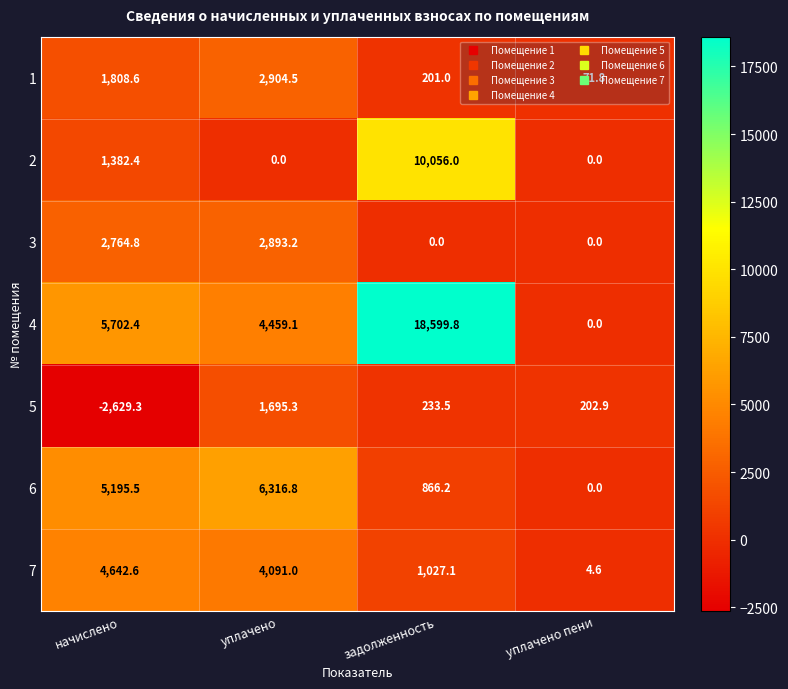

List the series in order of their peak value, highest first.

4, 2, 6, 7, 1, 3, 5